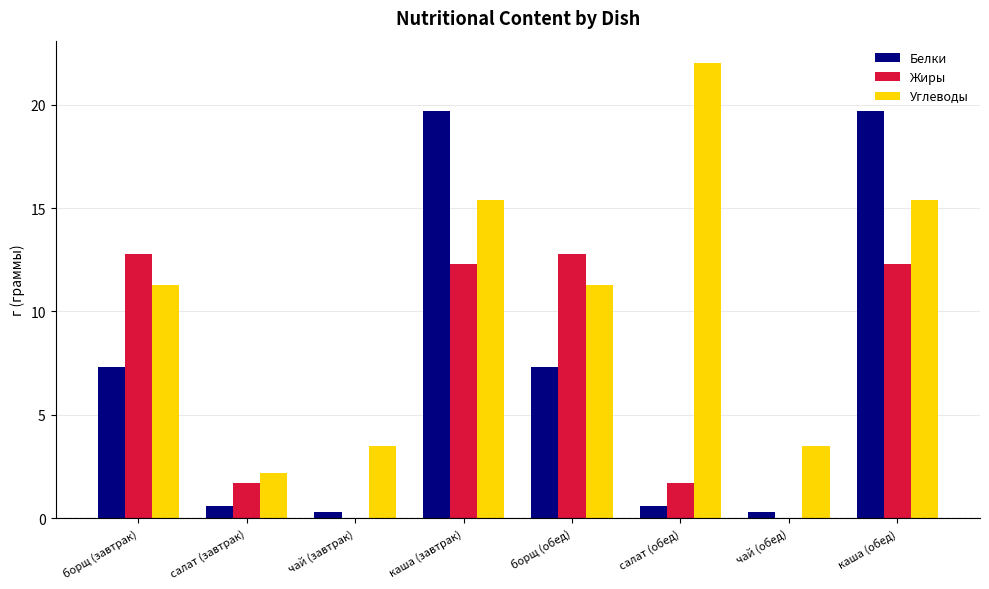

Is it true that Жиры equals -7.7 at чай (обед)?

False